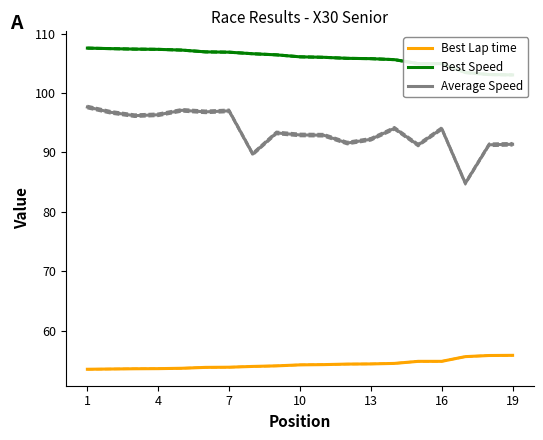

The value of Average Speed at 7 is 150.3. True or false?

False